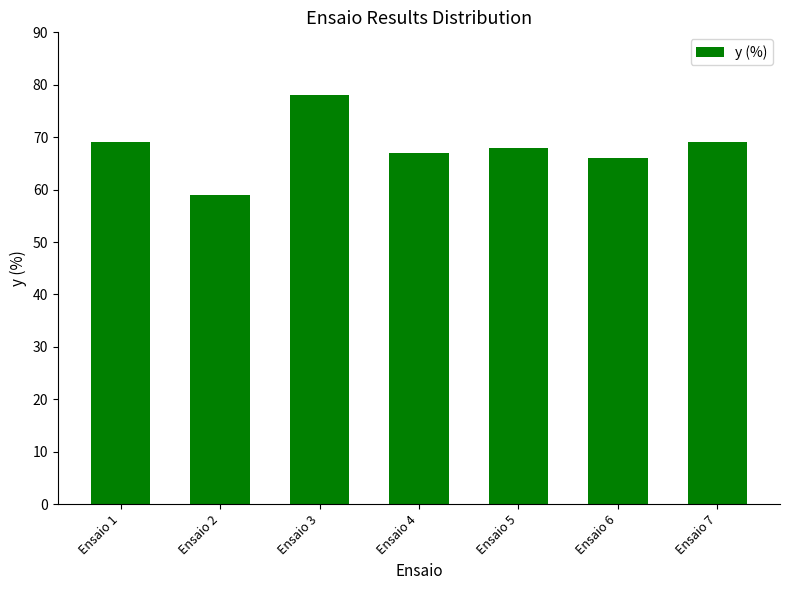

Reading left to right, extract all data points from this chart.

69	59	78	67	68	66	69